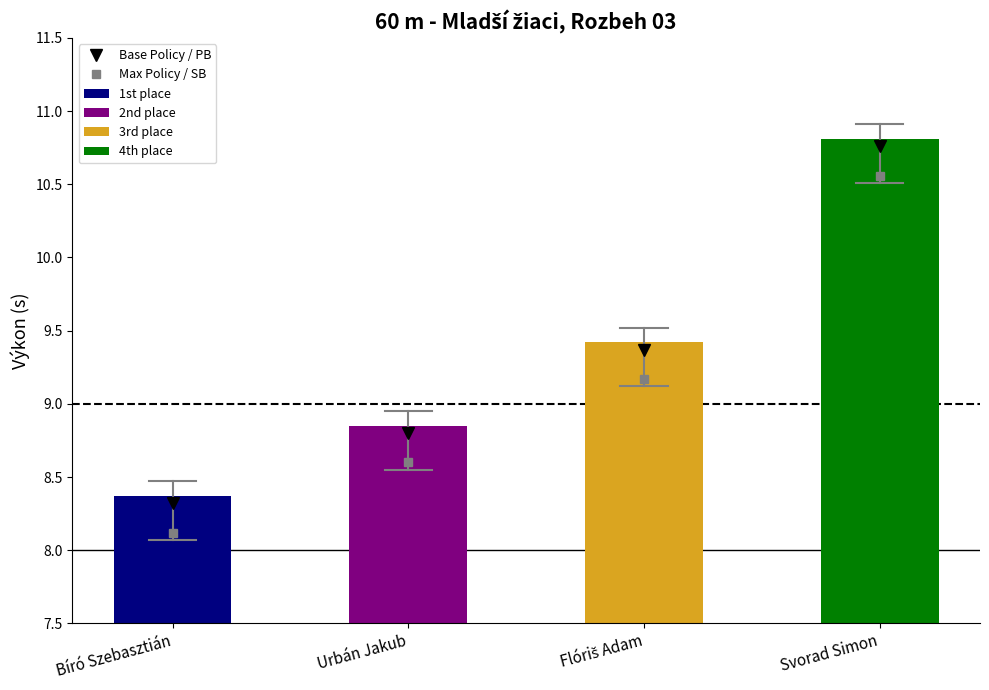

Read the value at Svorad Simon.

10.8